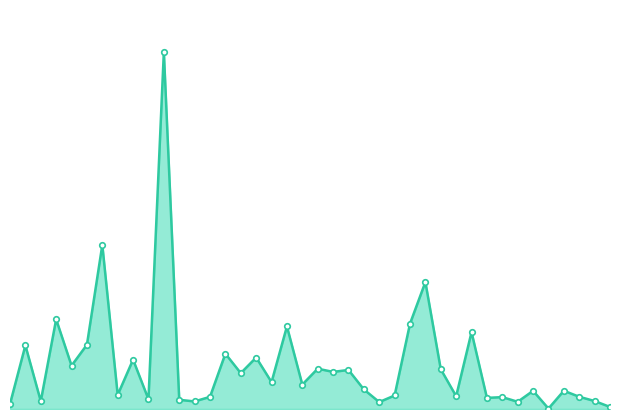

Does the chart have visible grid lines?

No